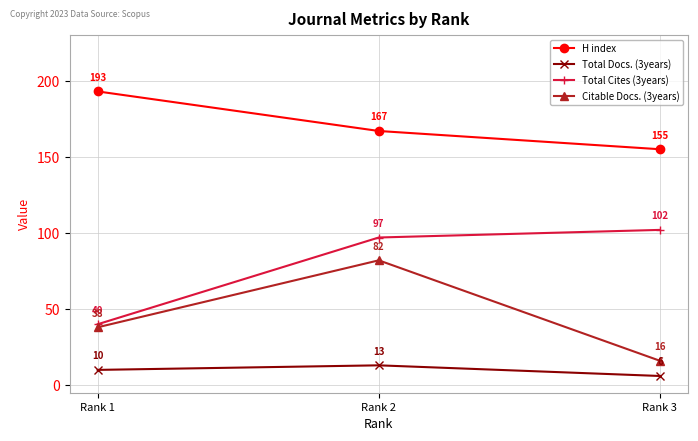

What are all the series names shown in the legend?

H index, Total Docs. (3years), Total Cites (3years), Citable Docs. (3years)